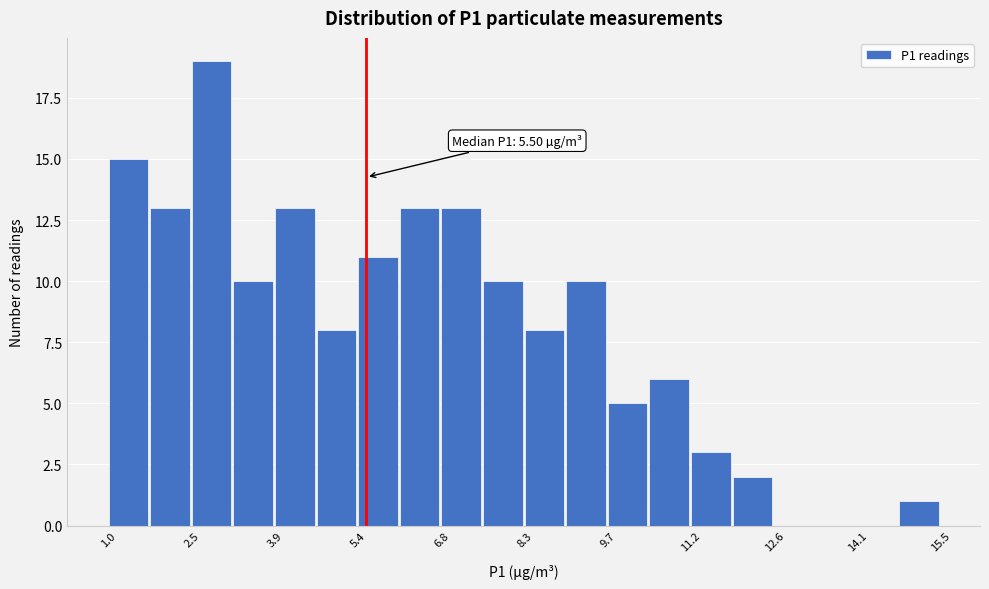

Around what value on the x-axis is the tallest bar? Give the approximate position of its centre, as read against the axis.

2.8